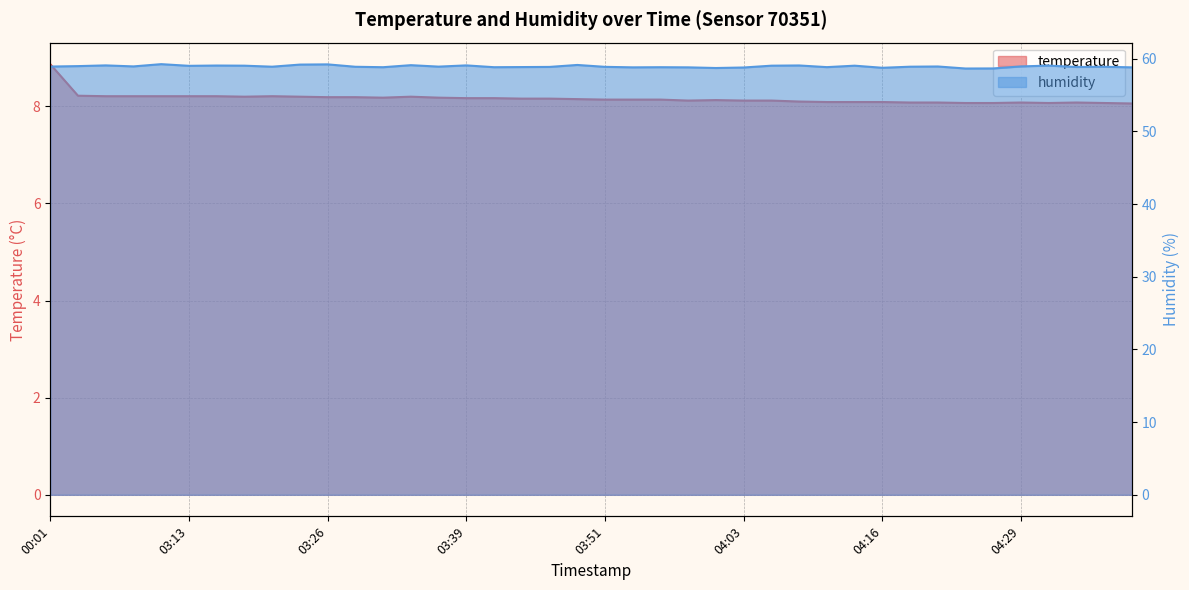

What is the label of the 17th point from the right?

03:58